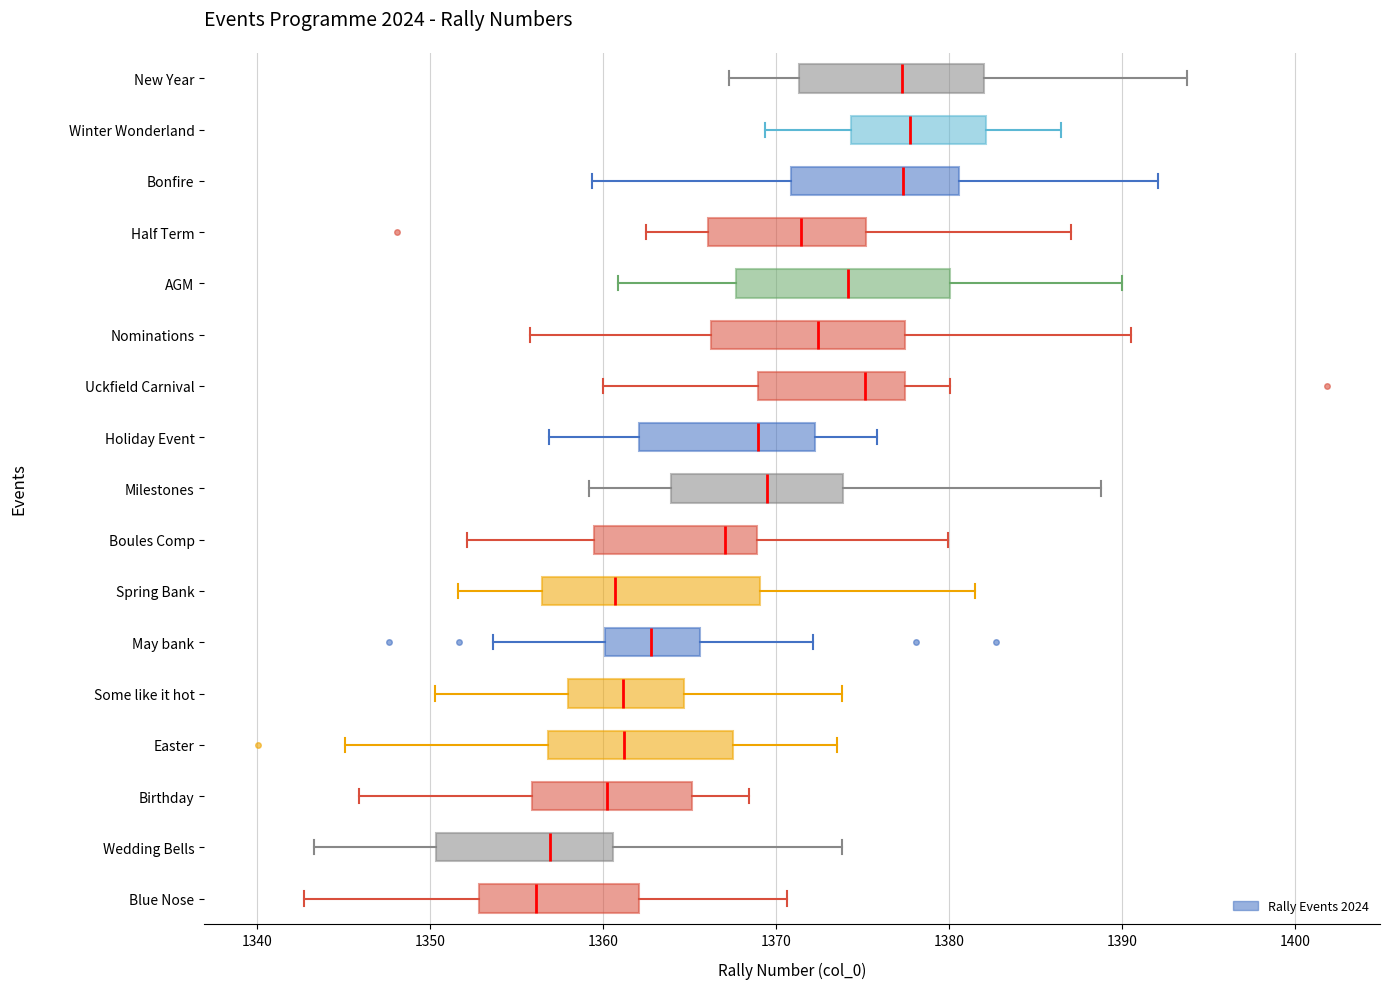

Reading bottom to top, read every box against the x-axis: the position of its median line, the range the box covers, and the ends of its whiskers. The values are not printed on the chart, so give them approximately, as read against the axis.

Blue Nose: median 1356, box 1353 to 1362, whiskers 1343 to 1371
Wedding Bells: median 1357, box 1350 to 1361, whiskers 1343 to 1374
Birthday: median 1360, box 1356 to 1365, whiskers 1346 to 1368
Easter: median 1361, box 1357 to 1368, whiskers 1345 to 1374
Some like it hot: median 1361, box 1358 to 1365, whiskers 1350 to 1374
May bank: median 1363, box 1360 to 1366, whiskers 1354 to 1372
Spring Bank: median 1361, box 1357 to 1369, whiskers 1352 to 1382
Boules Comp: median 1367, box 1359 to 1369, whiskers 1352 to 1380
Milestones: median 1369, box 1364 to 1374, whiskers 1359 to 1389
Holiday Event: median 1369, box 1362 to 1372, whiskers 1357 to 1376
Uckfield Carnival: median 1375, box 1369 to 1377, whiskers 1360 to 1380
Nominations: median 1372, box 1366 to 1377, whiskers 1356 to 1391
AGM: median 1374, box 1368 to 1380, whiskers 1361 to 1390
Half Term: median 1371, box 1366 to 1375, whiskers 1363 to 1387
Bonfire: median 1377, box 1371 to 1381, whiskers 1359 to 1392
Winter Wonderland: median 1378, box 1374 to 1382, whiskers 1369 to 1386
New Year: median 1377, box 1371 to 1382, whiskers 1367 to 1394